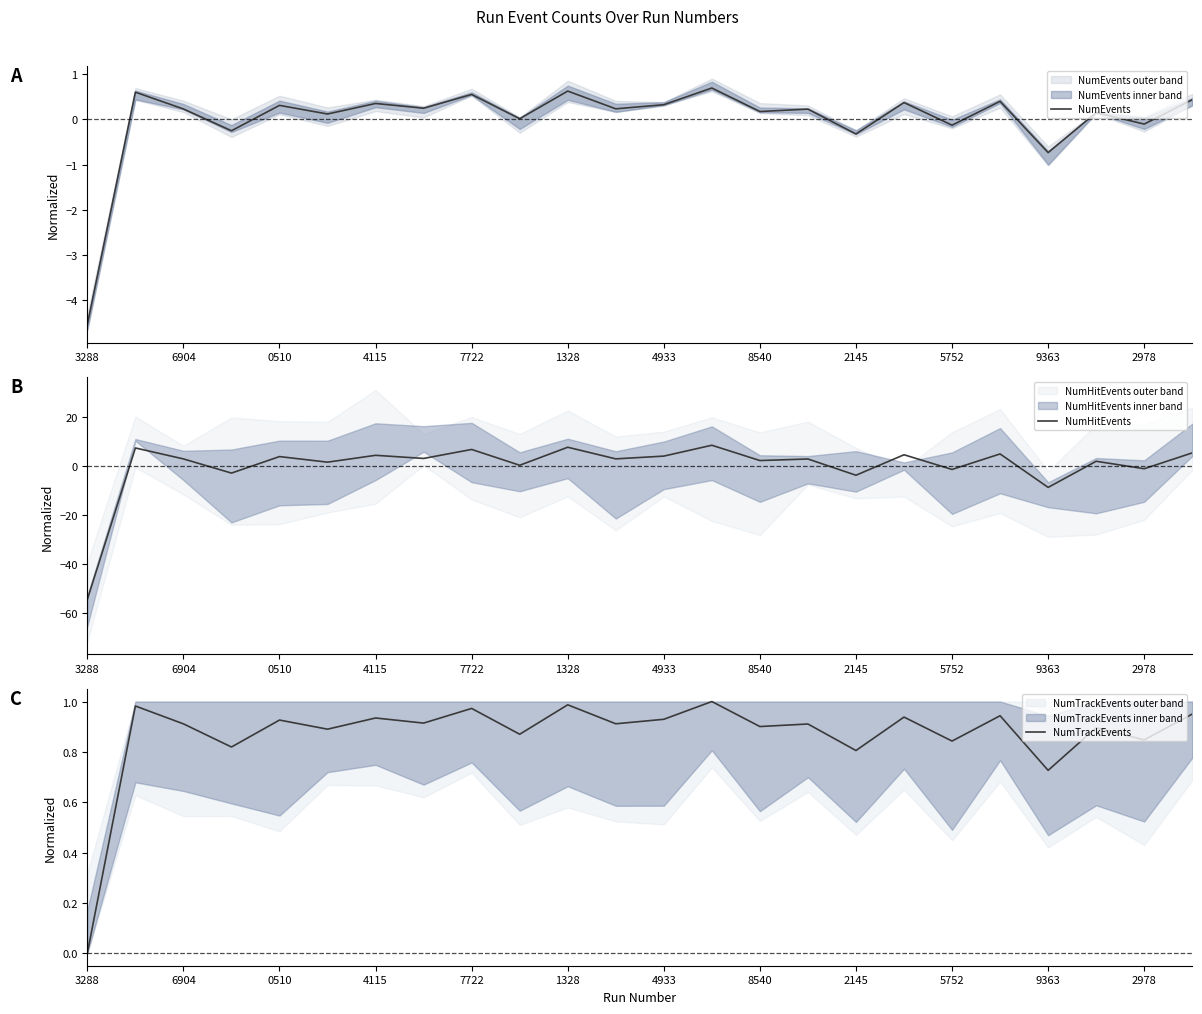

Where is NumEvents nearest to the value -1?

9363